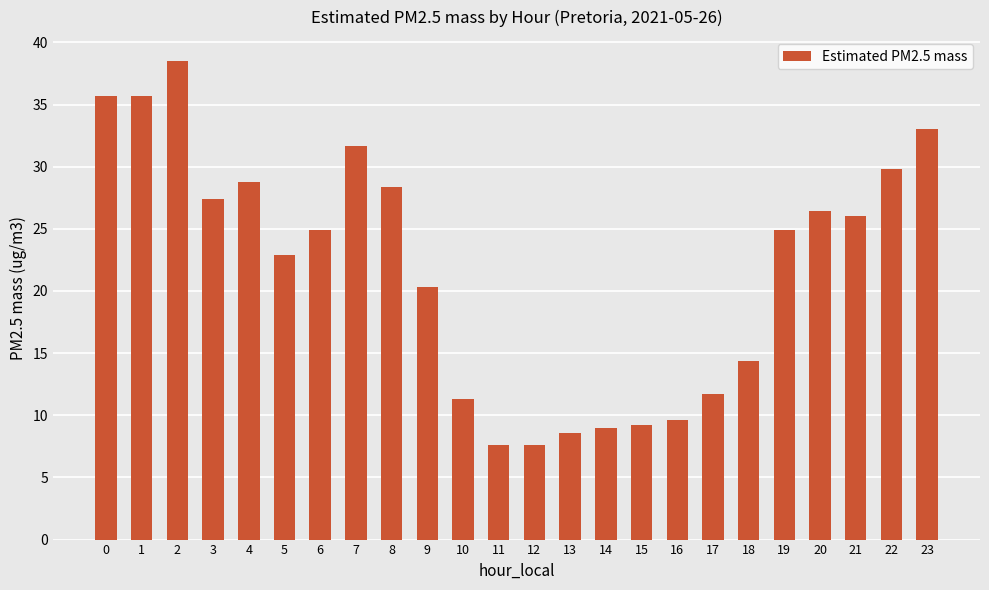

How many bars are there in total?

24